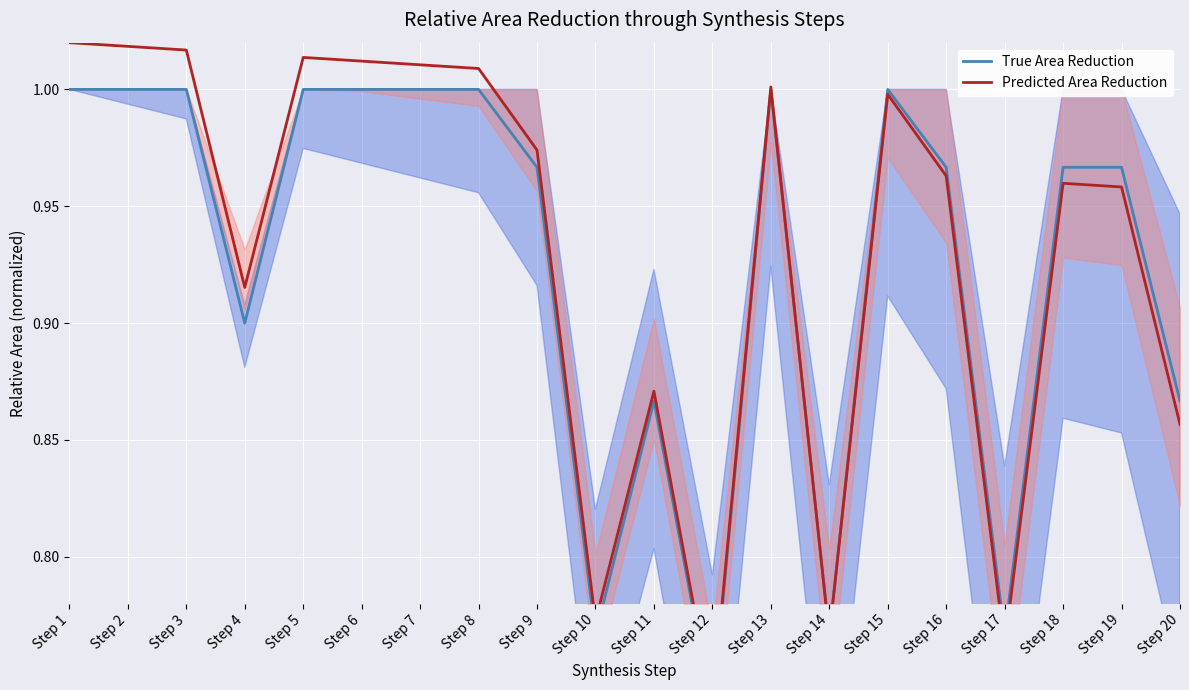

Which series has the largest range (max minus min)?

Predicted Area Reduction